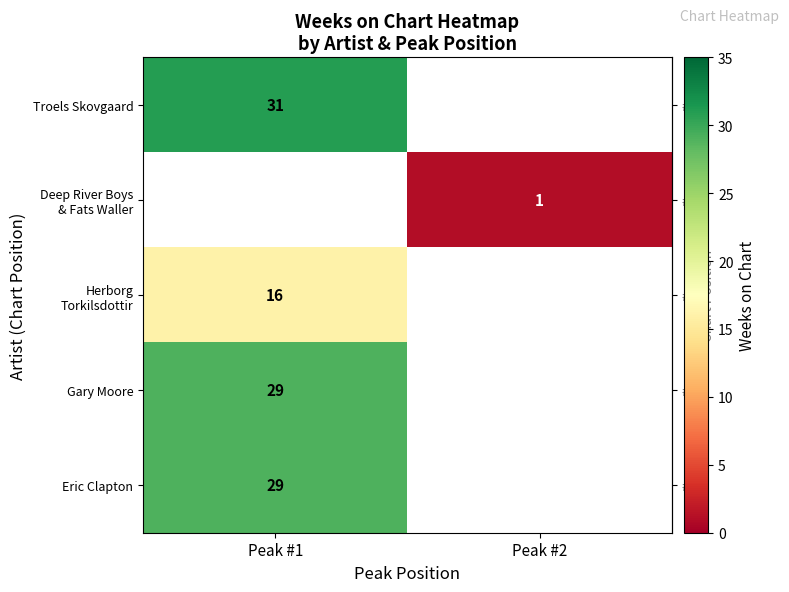

What is the greatest value displayed?

31.0